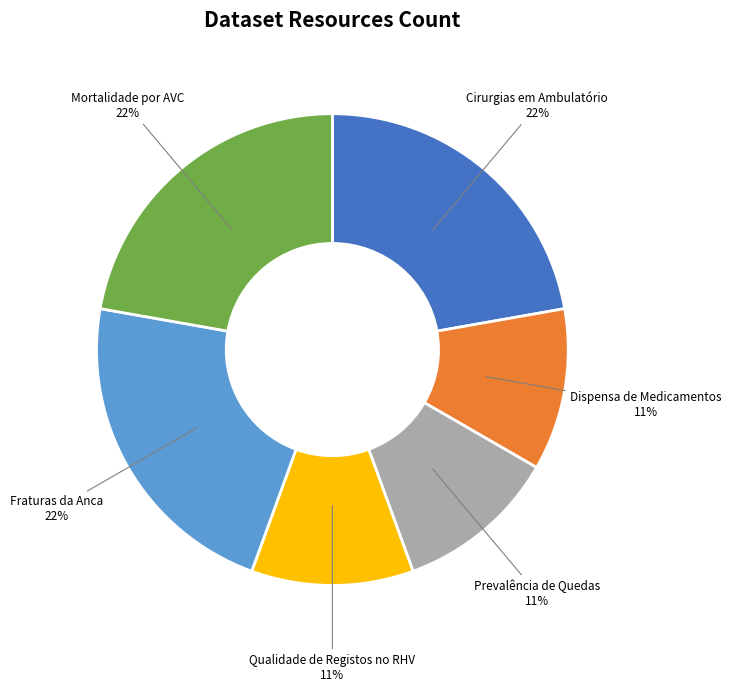

To the nearest percent, what is the average slice percentage?

17%